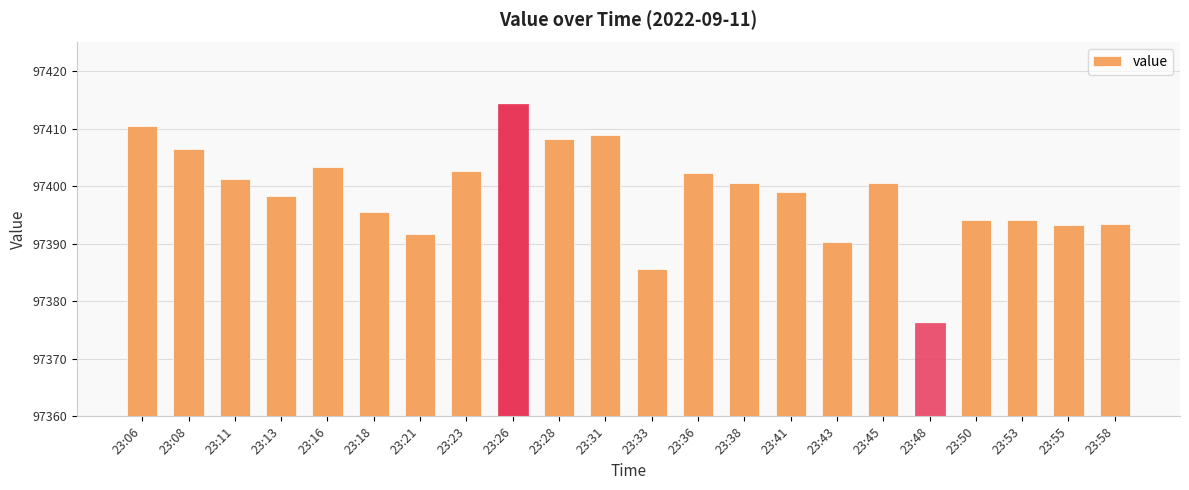

Count the number of data series in this chart.

1